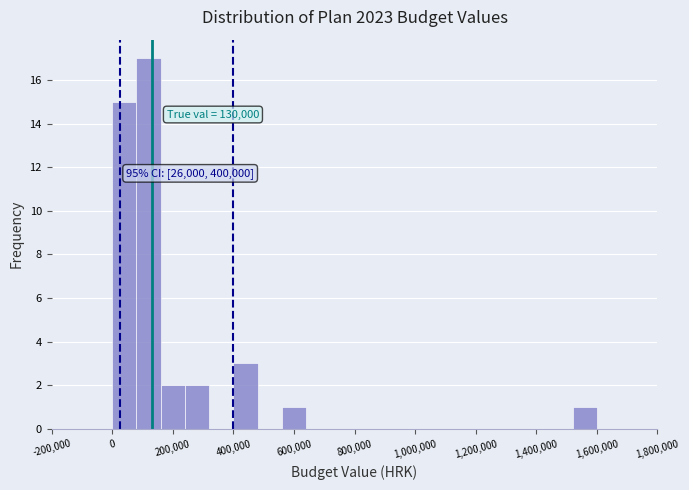

Which range on the x-axis has the tallest bar?

80000 to 160000